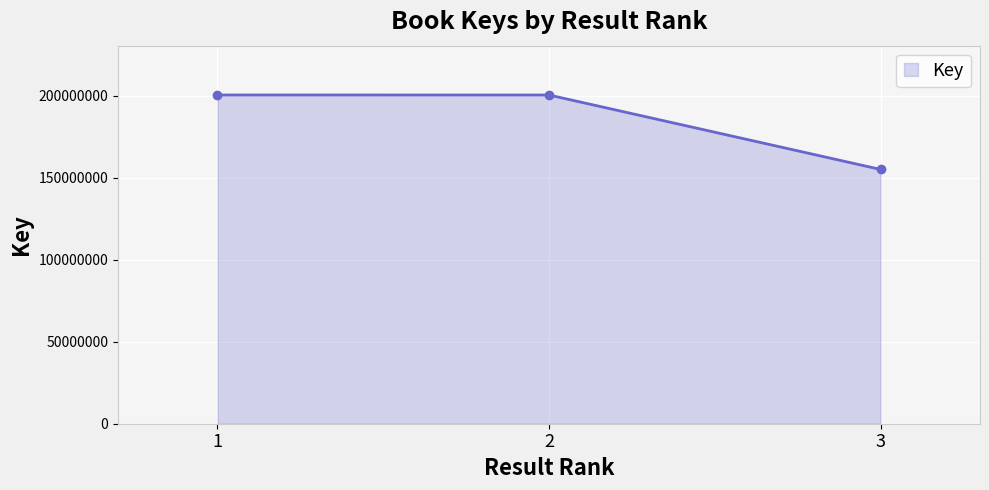

Which label corresponds to the smallest value in the chart?

3